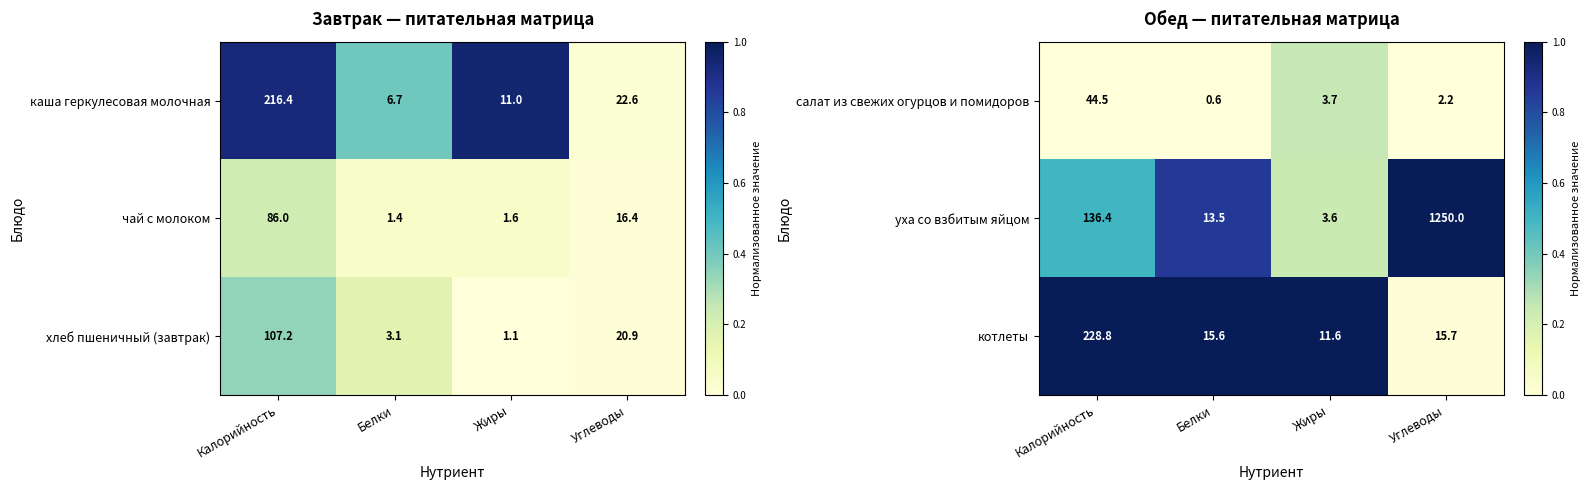

How many values in the салат из свежих огурцов и помидоров series exceed 3?

2